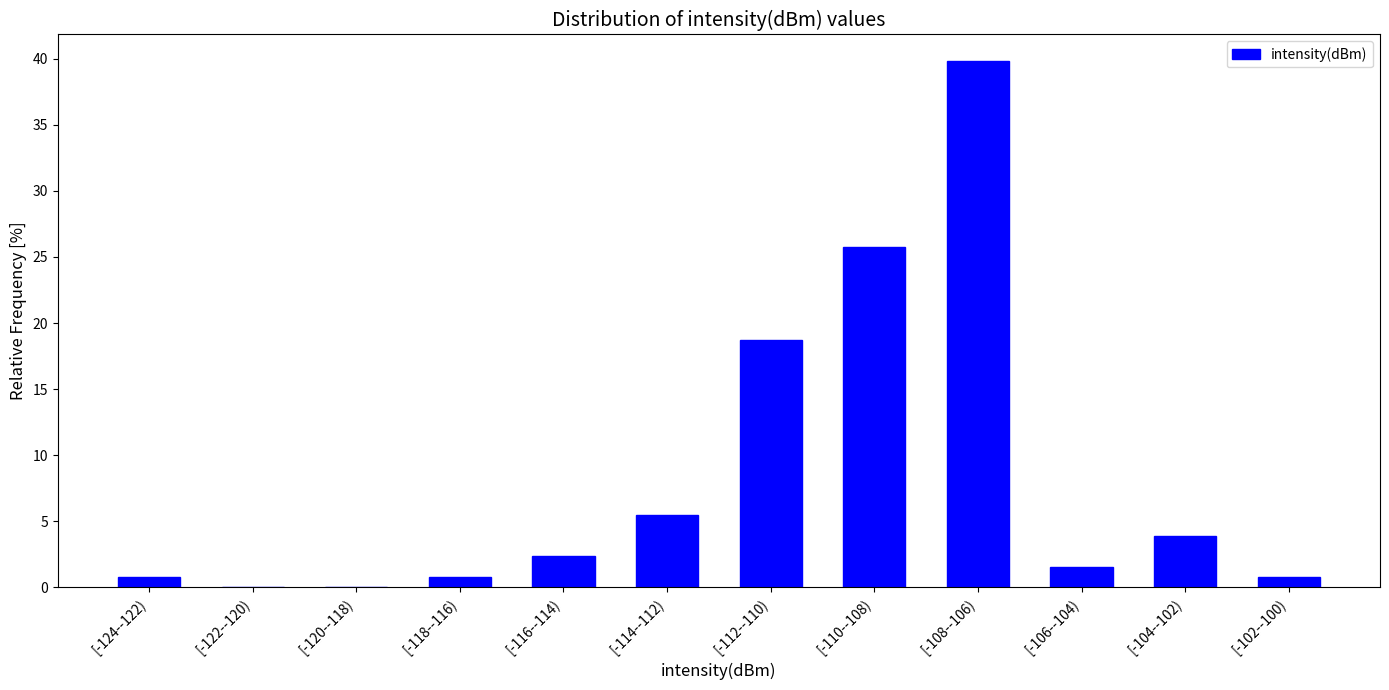

Reading left to right, what are all the values shown in this chart?

[-124--122)=0.8	[-122--120)=0.0	[-120--118)=0.0	[-118--116)=0.8	[-116--114)=2.3	[-114--112)=5.5	[-112--110)=18.8	[-110--108)=25.8	[-108--106)=39.8	[-106--104)=1.6	[-104--102)=3.9	[-102--100)=0.8